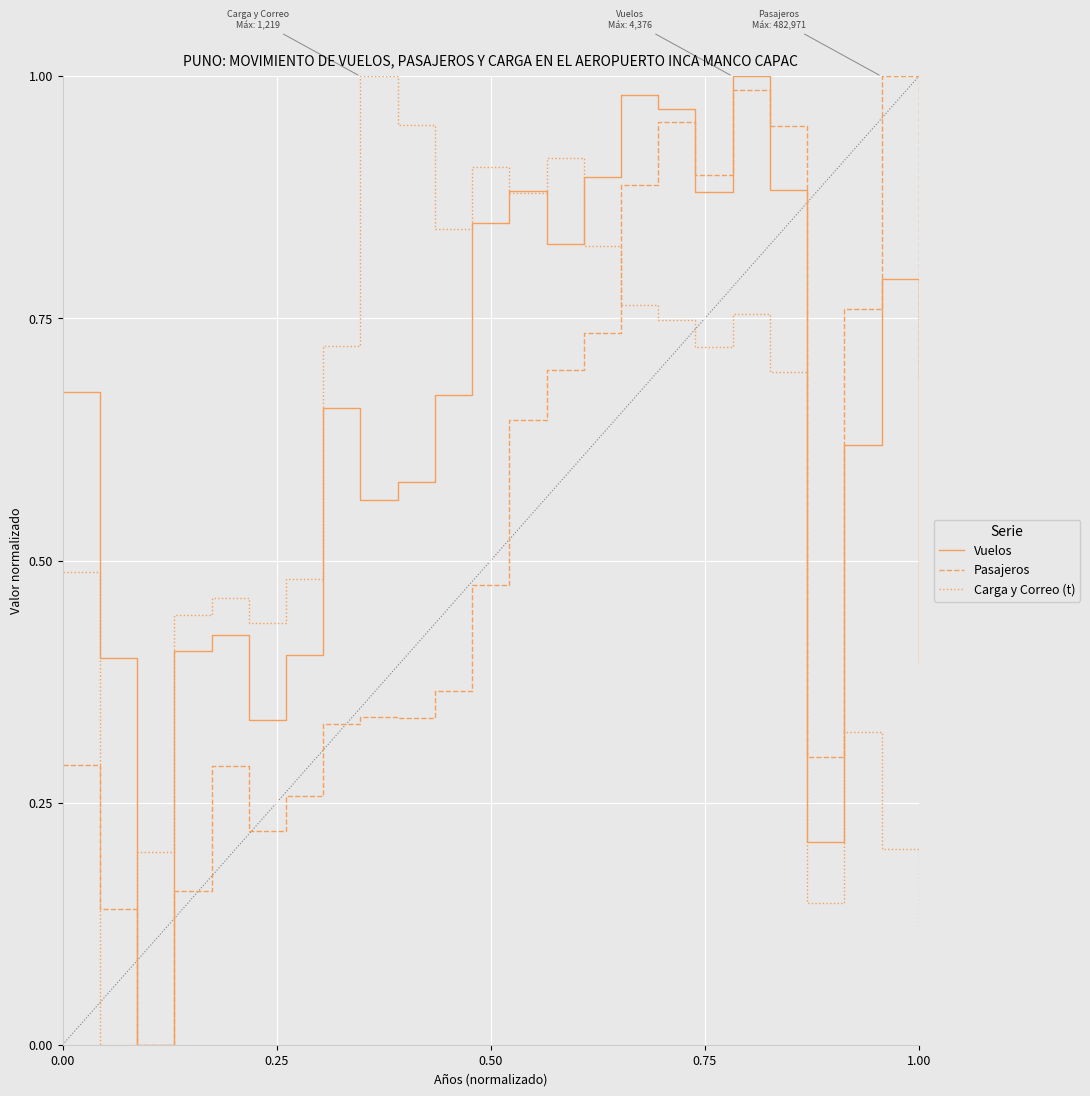

Which series has the largest total across all categories?

Vuelos